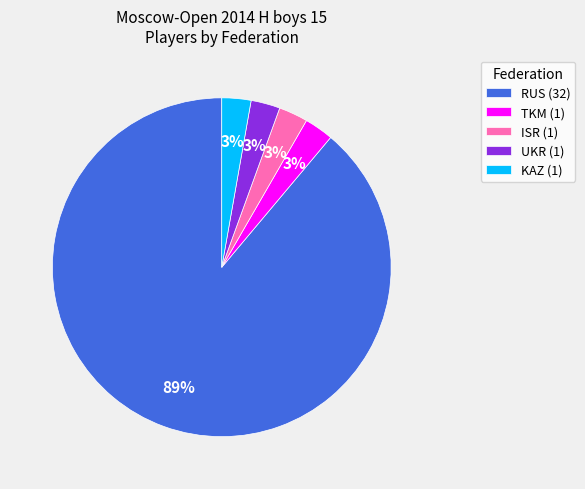

To the nearest percent, what is the average slice percentage?

20%